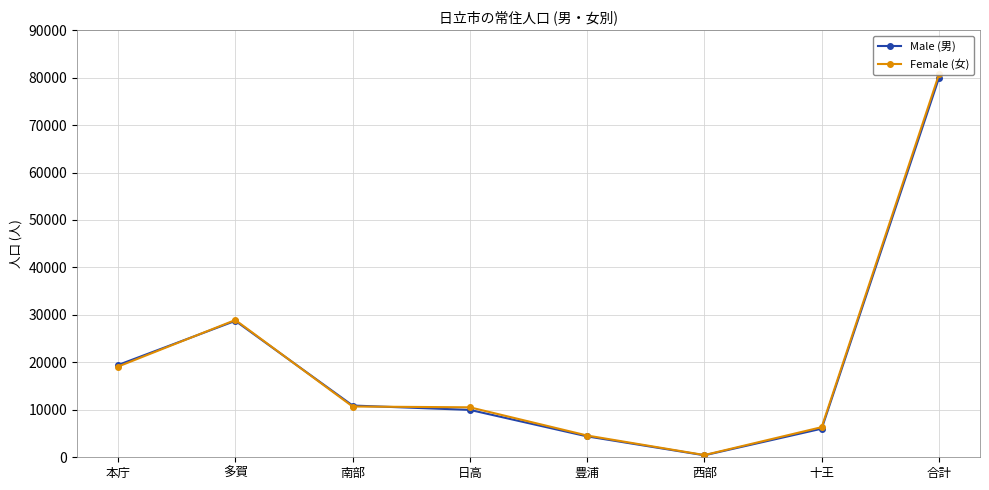

Rank the series by their average value, from highest to lowest.

Female (女), Male (男)